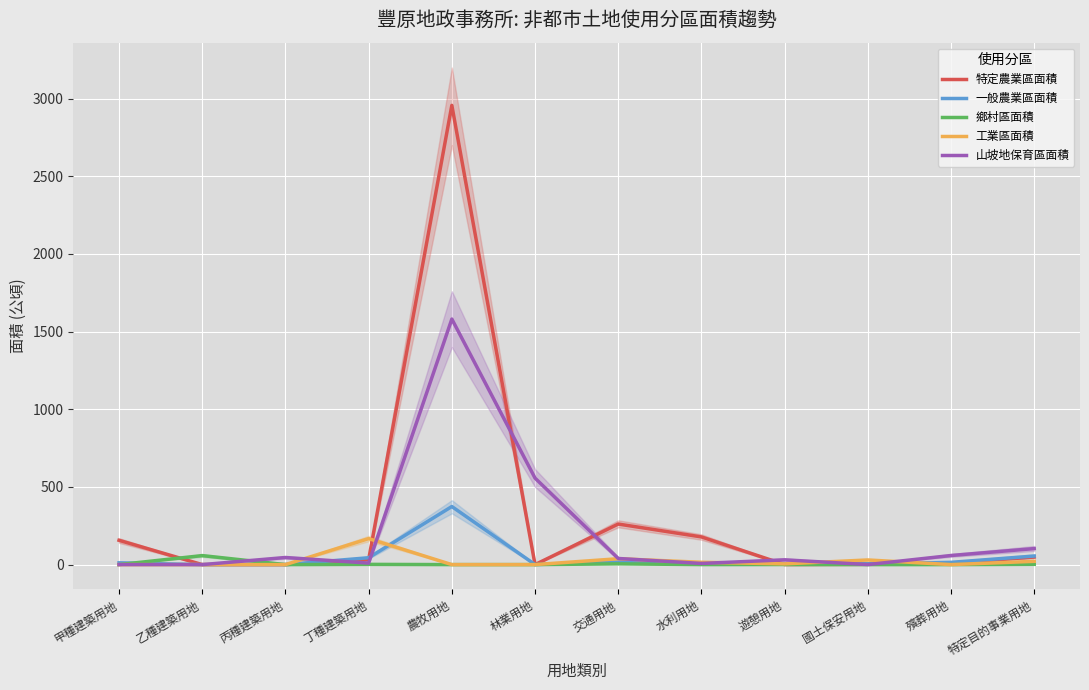

Where is the first local maximum for 山坡地保育區面積?

丙種建築用地